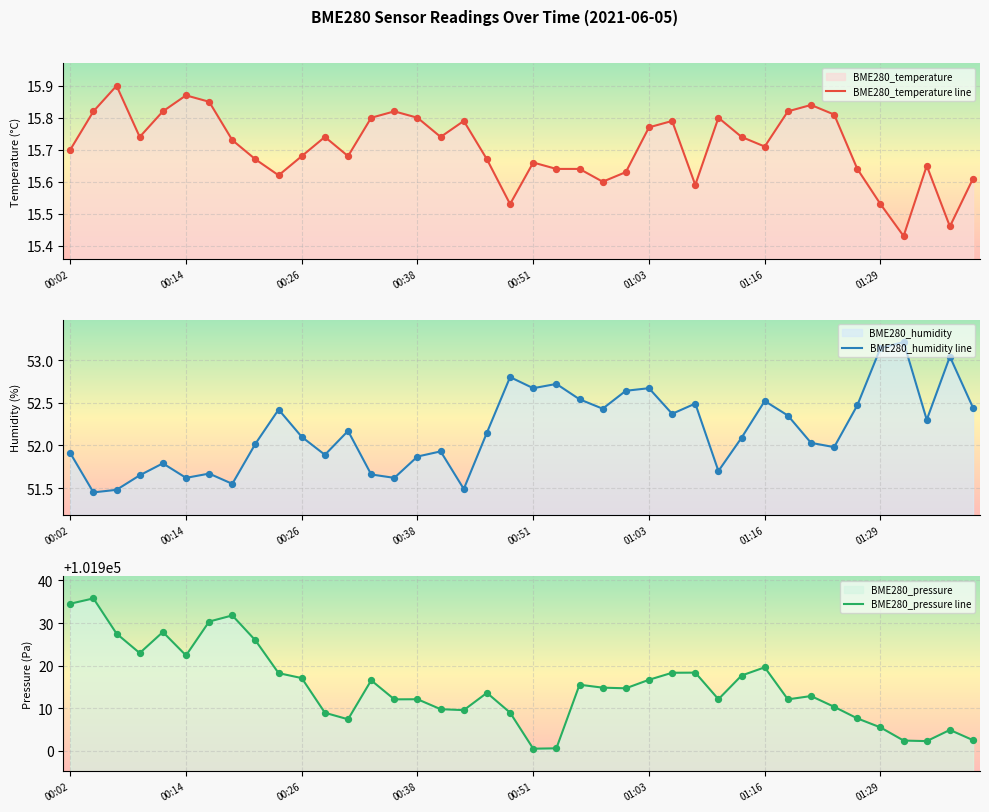

Which series reaches the maximum Y coordinate?

BME280_pressure line